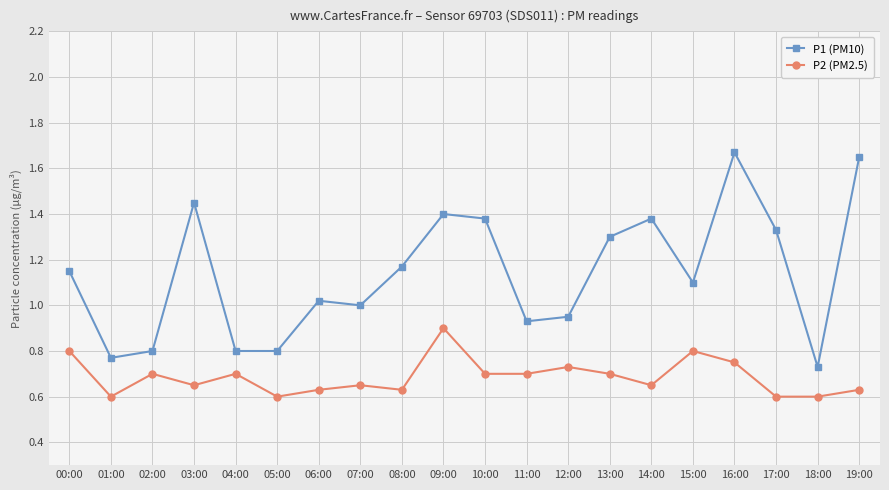

Is this an area chart (filled region under the line)?

No